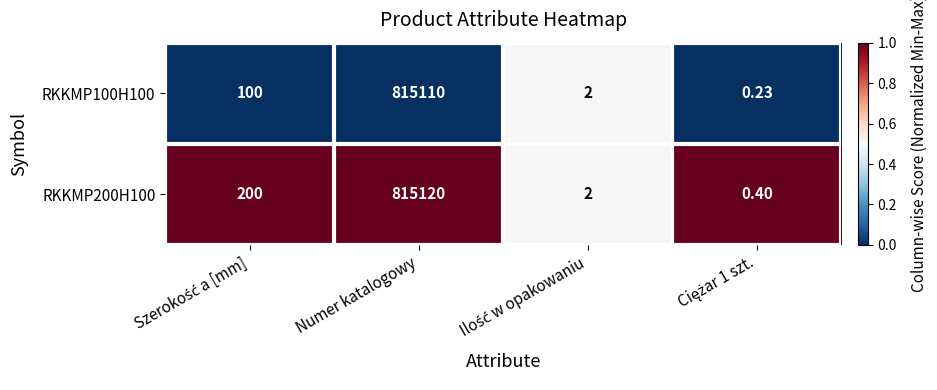

List the series in order of their overall mean, lowest first.

RKKMP100H100, RKKMP200H100